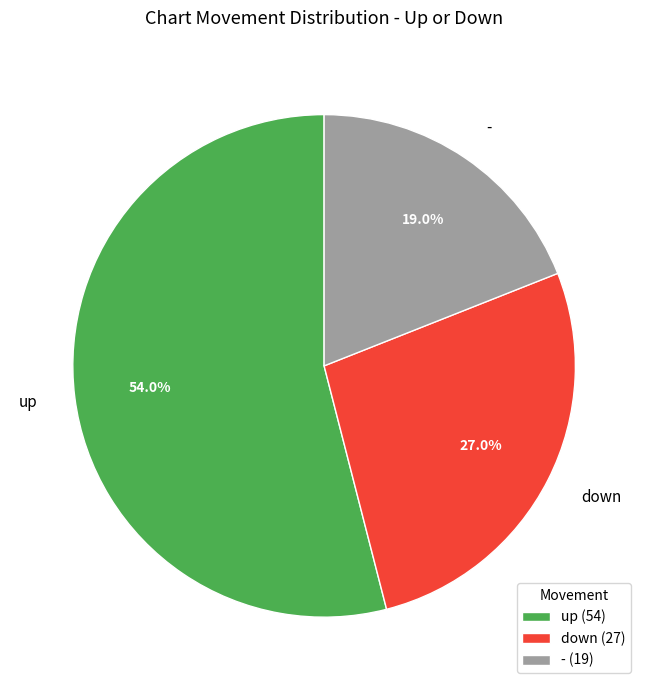

Approximately how many times larger is the value at down compared to -?

1.4